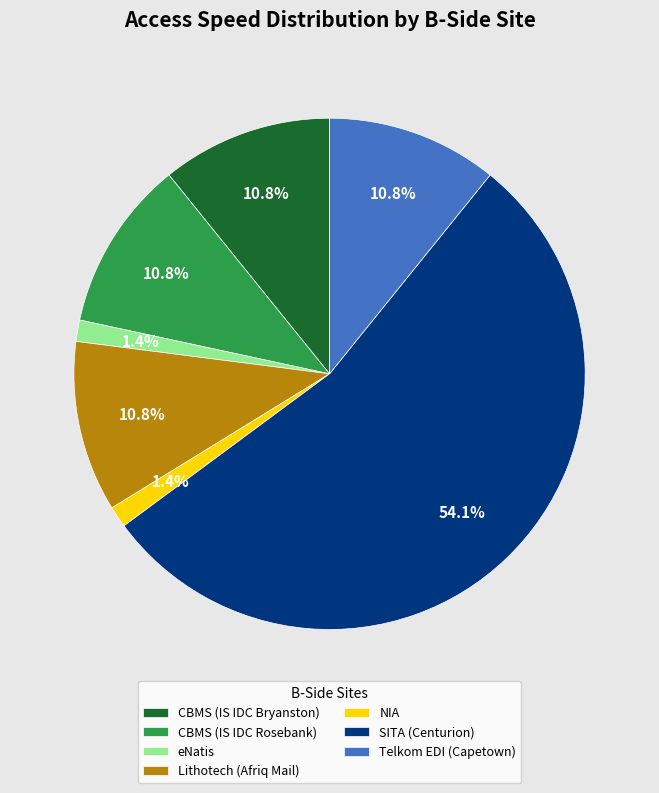

Which category has the biggest portion of the pie?

SITA (Centurion)